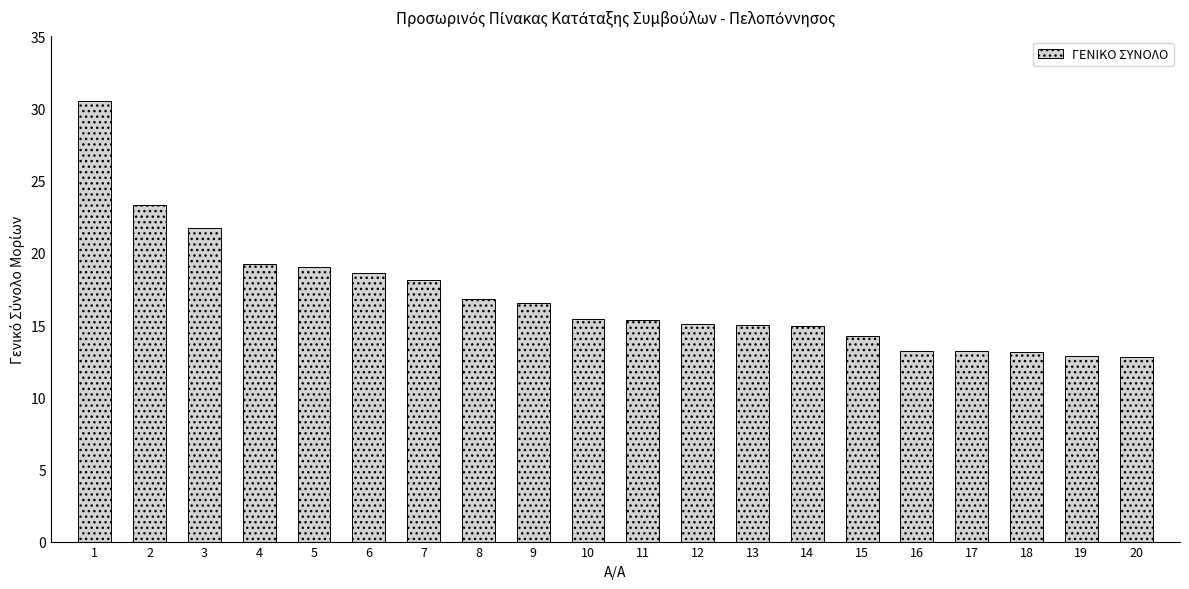

The chart shows a value of 9.9 at 14. True or false?

False